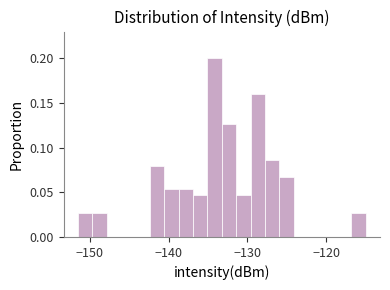

Around what value on the x-axis is the tallest bar? Give the approximate position of its centre, as read against the axis.

-134